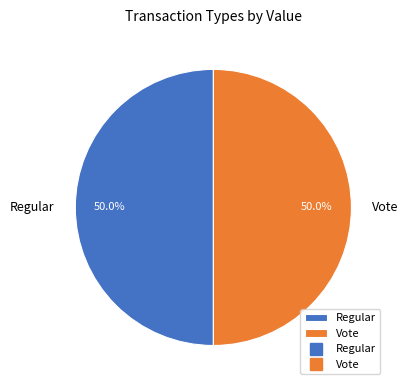

How many segments does this pie chart have?

2